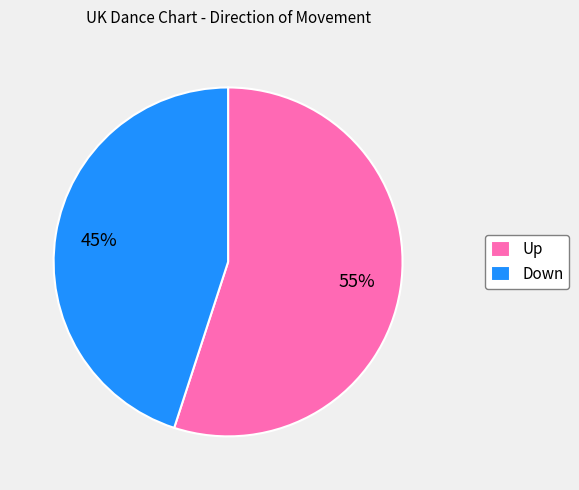

Approximately how many times larger is the value at Up compared to Down?

1.2